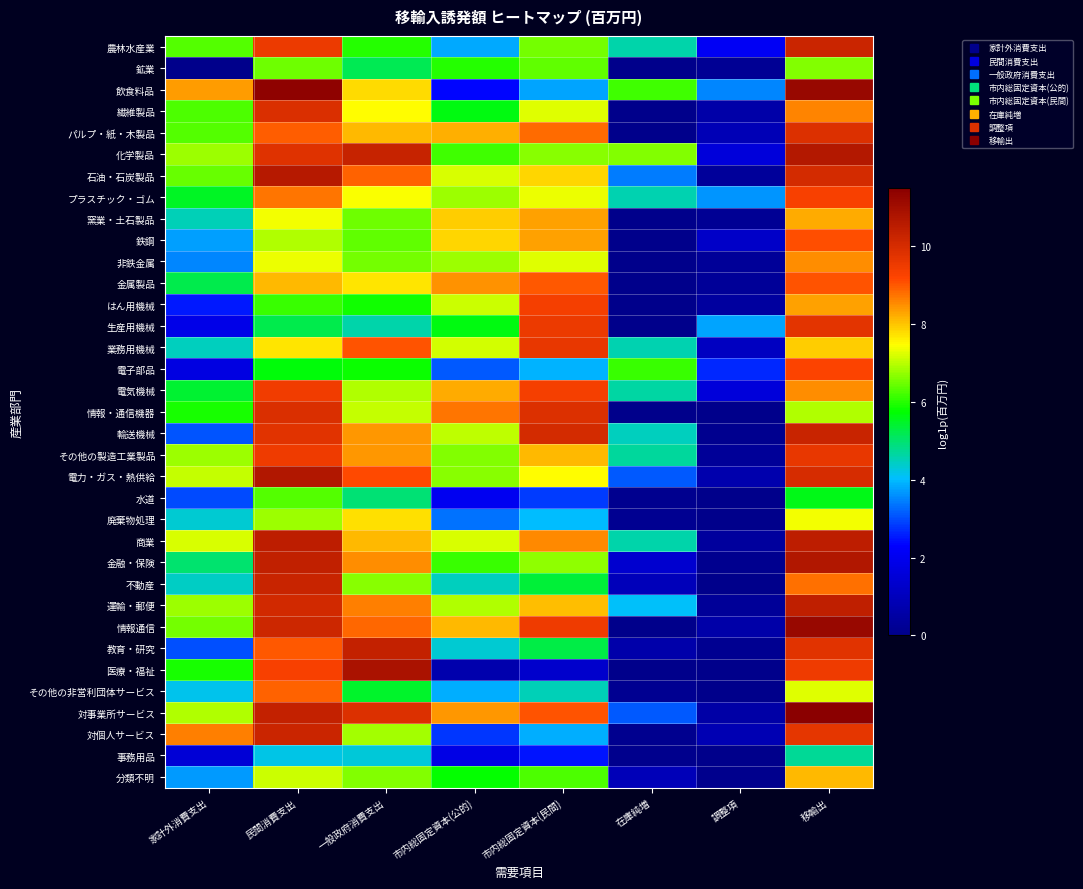

List the series in order of their peak value, lowest first.

事務用品, 水道, 鉱業, 廃棄物処理, 分類不明, 窯業・土石製品, 非鉄金属, その他の非営利団体サービス, 金属製品, 鉄鋼, 電子部品, プラスチック・ゴム, はん用機械, 電気機械, その他の製造工業製品, 業務用機械, 生産用機械, パルプ・紙・木製品, 繊維製品, 情報・通信機器, 農林水産業, 対個人サービス, 輸送機械, 不動産, 教育・研究, 運輸・郵便, 商業, 石油・石炭製品, 化学製品, 金融・保険, 電力・ガス・熱供給, 医療・福祉, 情報通信, 飲食料品, 対事業所サービス